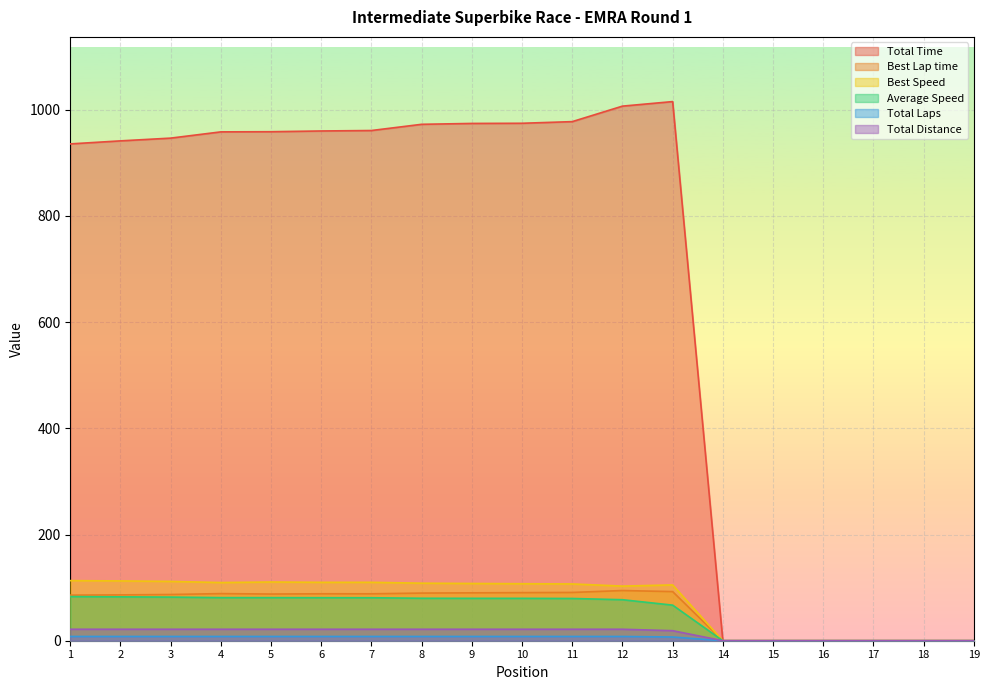

What are all the series names shown in the legend?

Total Time, Best Lap time, Best Speed, Average Speed, Total Laps, Total Distance